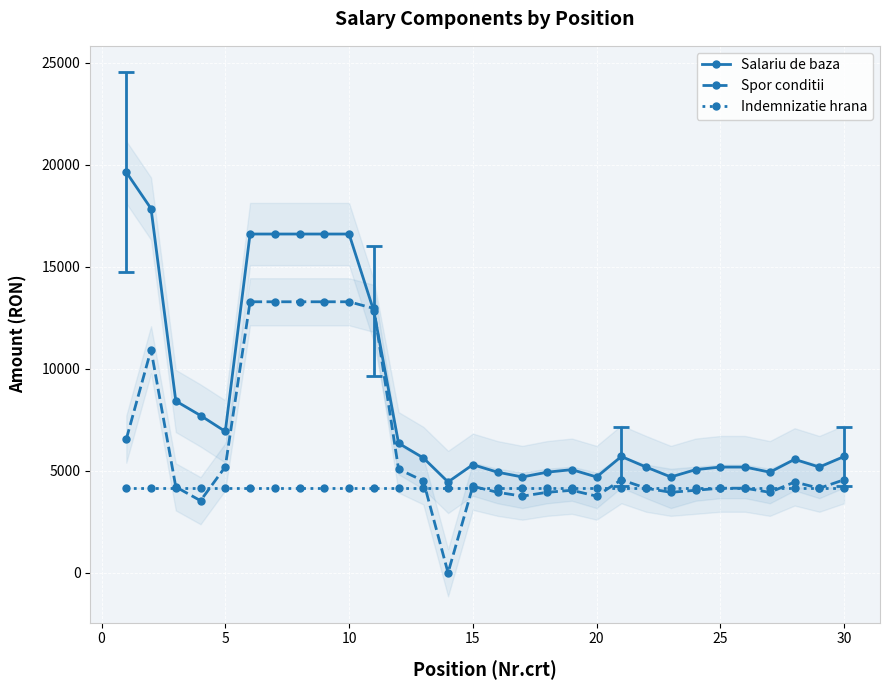

How many values in Spor conditii are above zero?

29